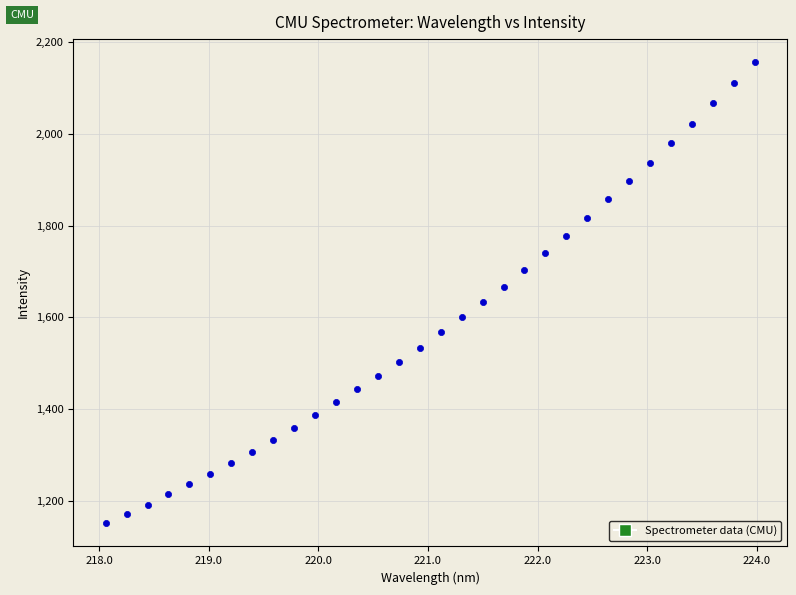

What is the range of Y values (max minus min)?

1006.0